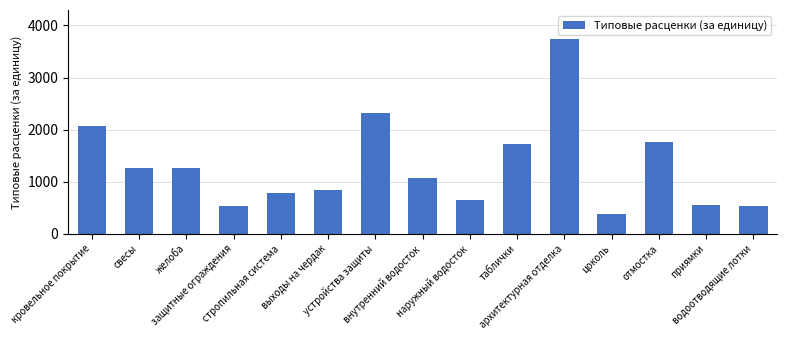

What is the sum of all values?

19482.9